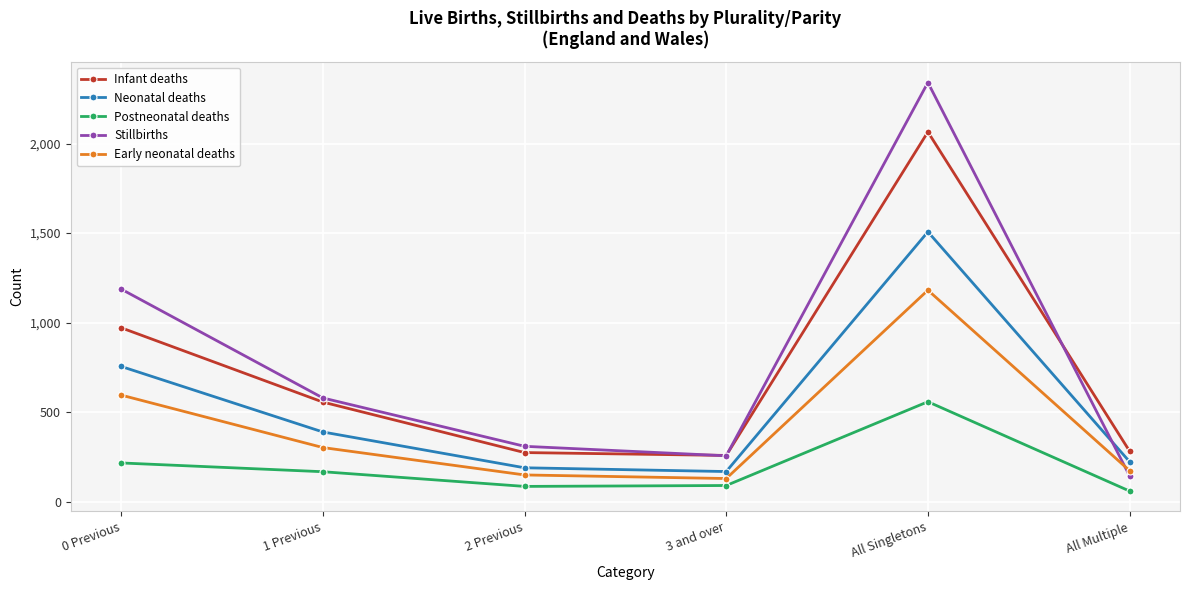

True or false: Stillbirths and Neonatal deaths intersect in this chart.

True